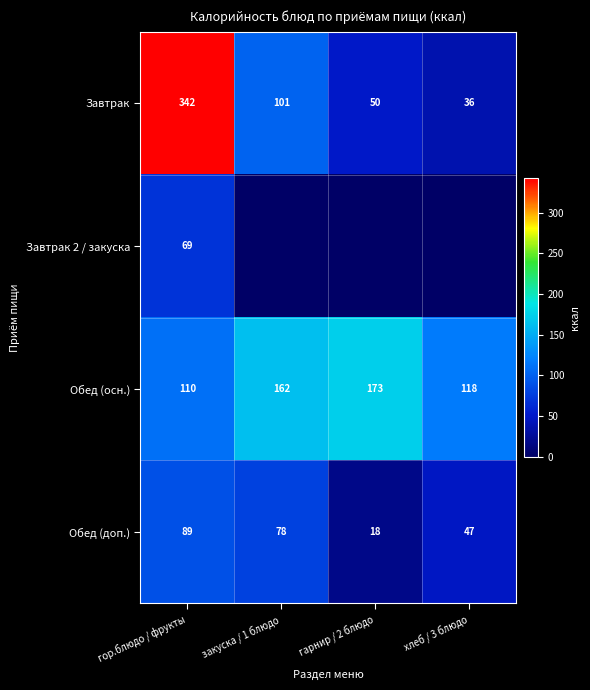

What is the spread (max minus min) of values at гор.блюдо / фрукты?

273